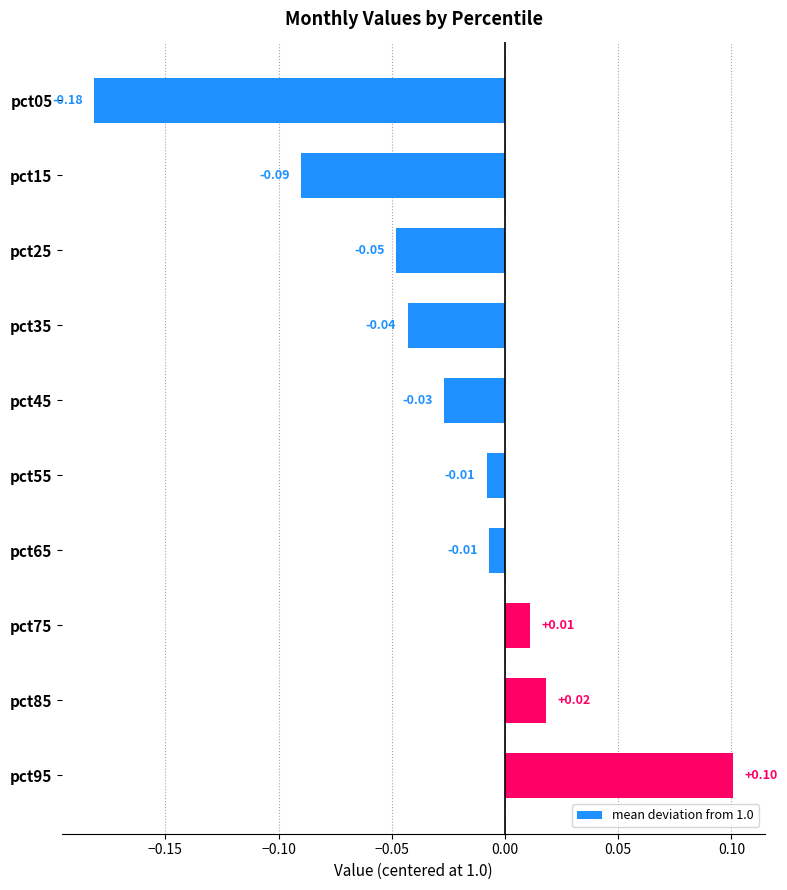

Which has a higher value, pct05 or pct45?

pct45